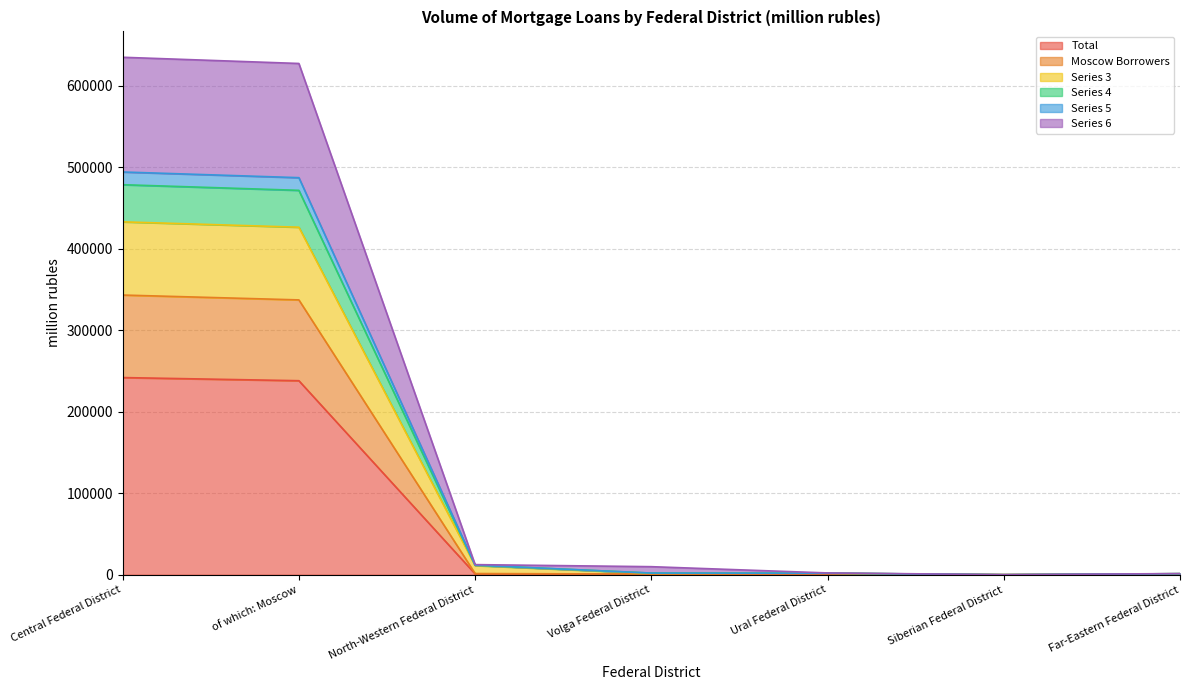

What is the highest value of the Total series?

242007